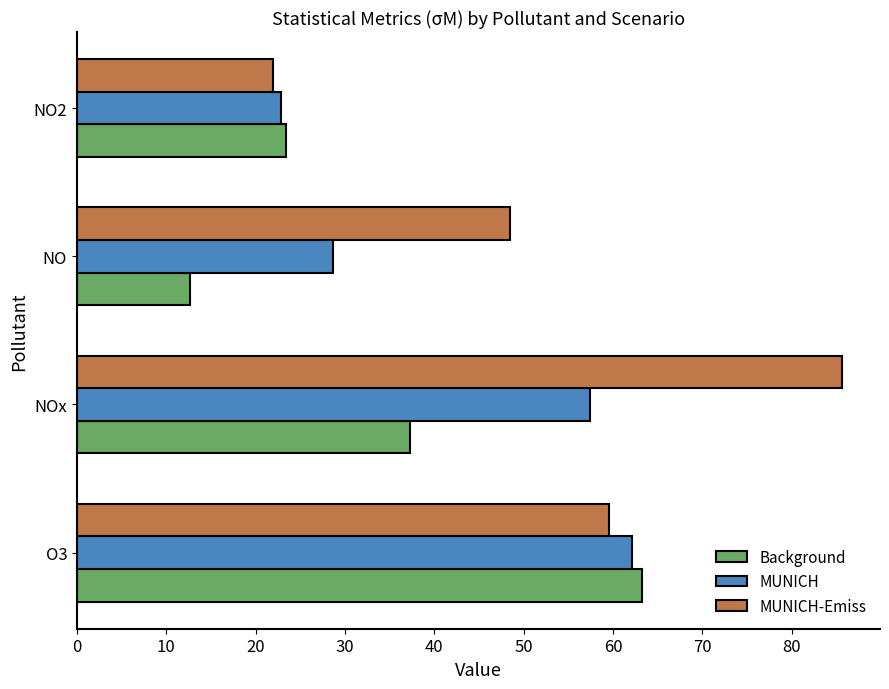

Which series has the largest total across all categories?

MUNICH-Emiss